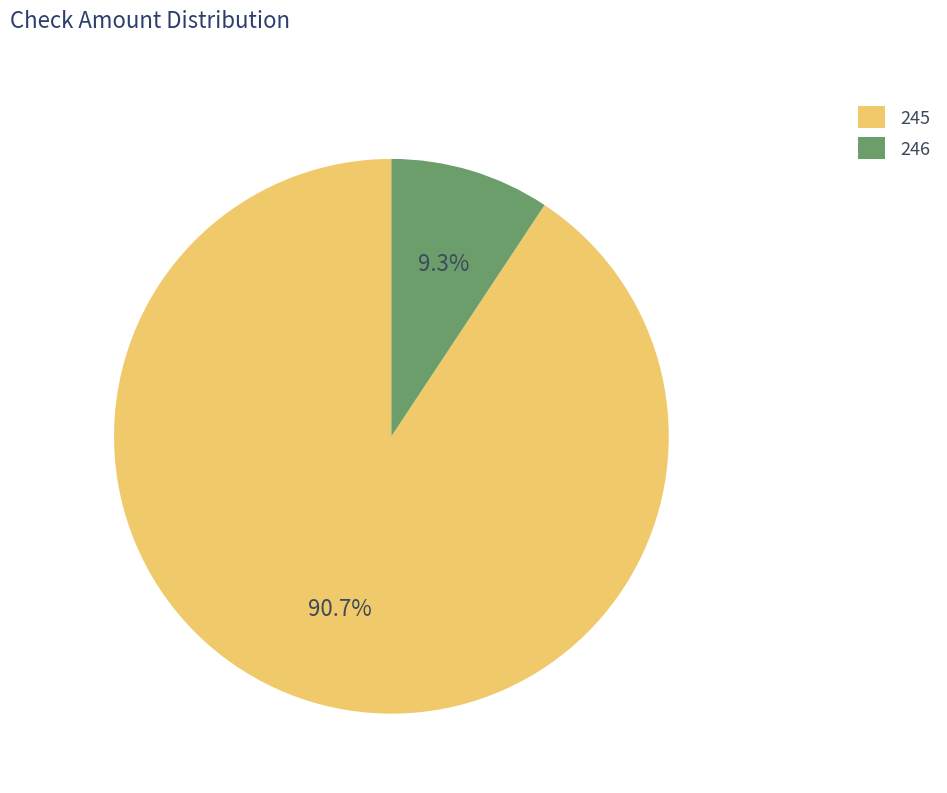

To the nearest percent, what percentage of the pie is 246?

9%